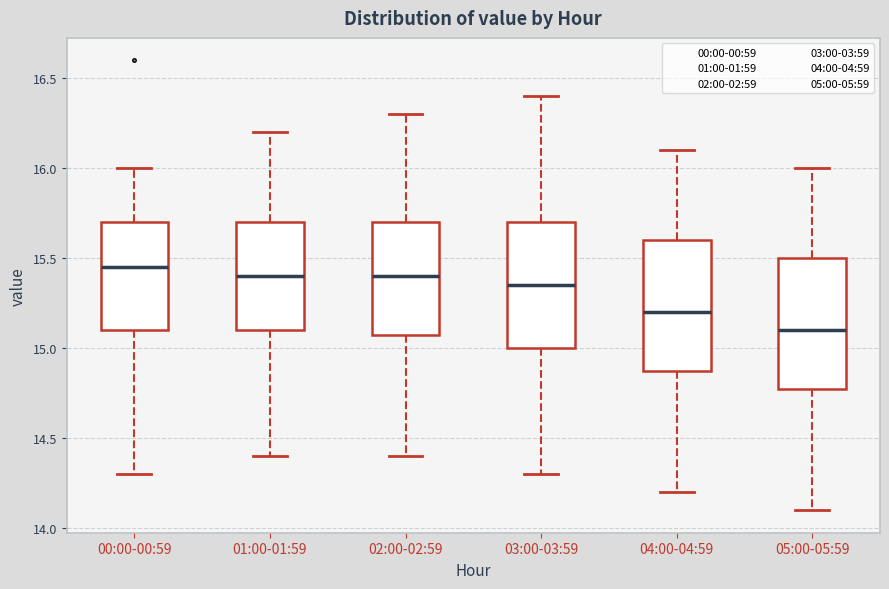

Reading left to right, transcribe this box plot: for each box, give where its median line is, the range the box spans, and where its two whiskers end, as read against the y-axis. The values are not printed on the chart, so give them approximately, as read against the axis.

00:00-00:59: median 15.45, box 15.10 to 15.70, whiskers 14.30 to 16.00
01:00-01:59: median 15.40, box 15.10 to 15.70, whiskers 14.40 to 16.20
02:00-02:59: median 15.40, box 15.10 to 15.70, whiskers 14.40 to 16.30
03:00-03:59: median 15.35, box 15.00 to 15.70, whiskers 14.30 to 16.40
04:00-04:59: median 15.20, box 14.90 to 15.60, whiskers 14.20 to 16.10
05:00-05:59: median 15.10, box 14.80 to 15.50, whiskers 14.10 to 16.00